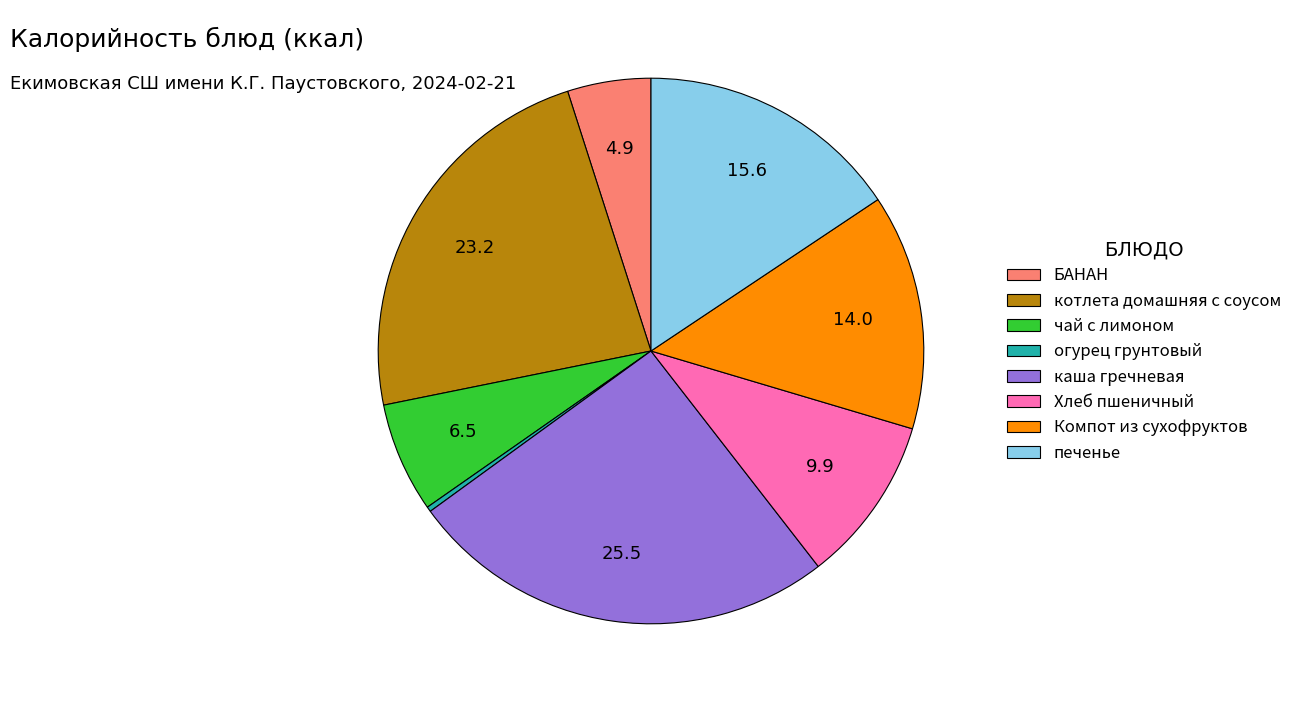

Between чай с лимоном and БАНАН, which is larger?

чай с лимоном